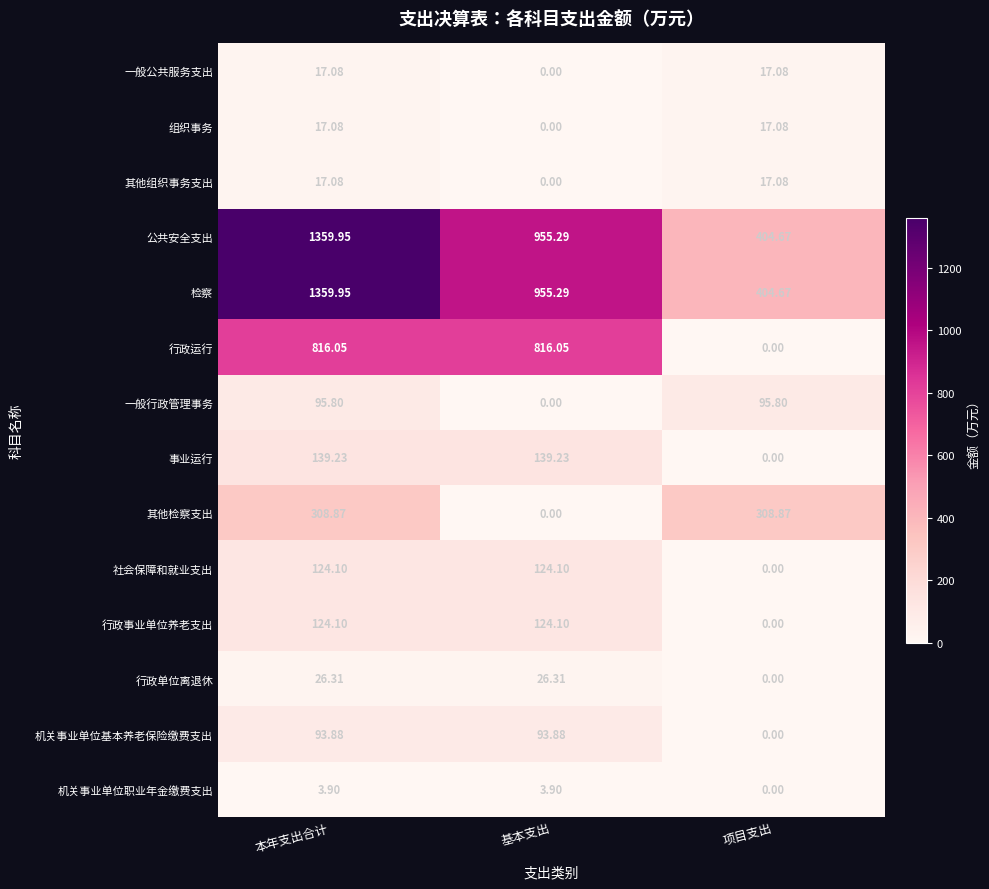

At which category is the sum across all series the highest?

本年支出合计